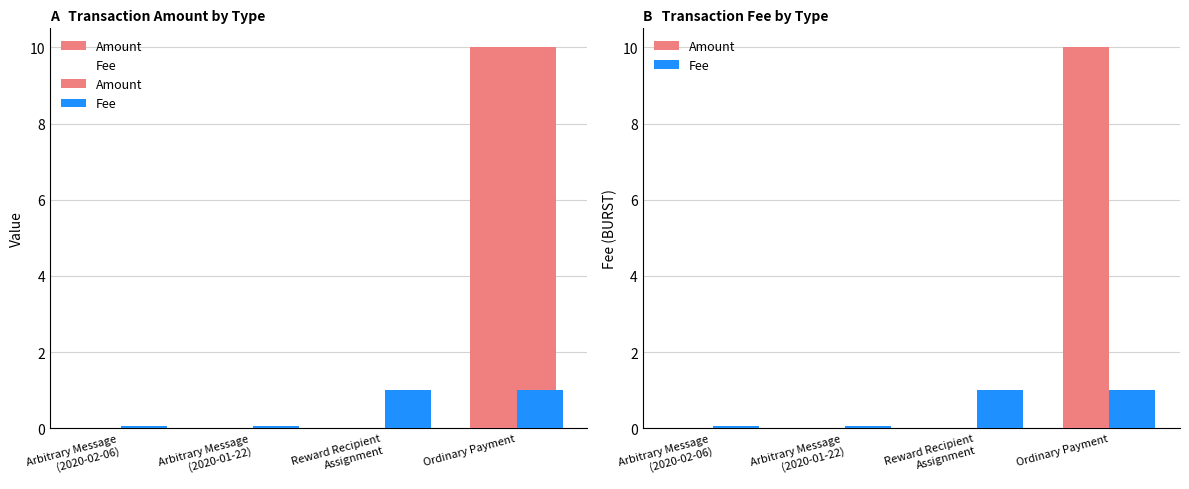

Between Arbitrary Message
(2020-02-06) and Reward Recipient
Assignment, which is larger?

Arbitrary Message
(2020-02-06)